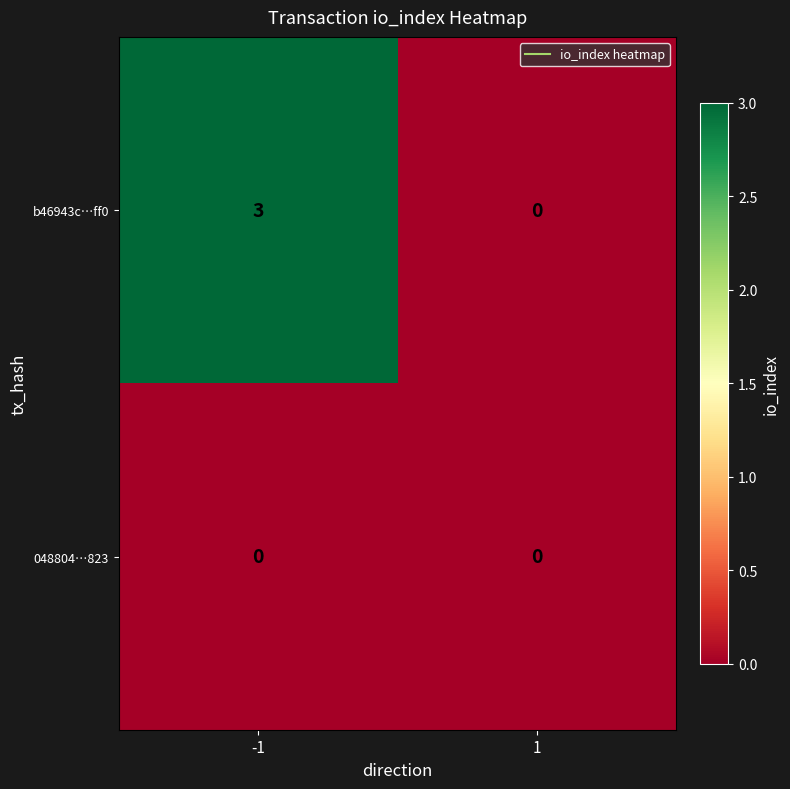

Reading right to left, what are all the values shown in this chart?

b46943c…ff0: 1=0	-1=3
048804…823: 1=0	-1=0